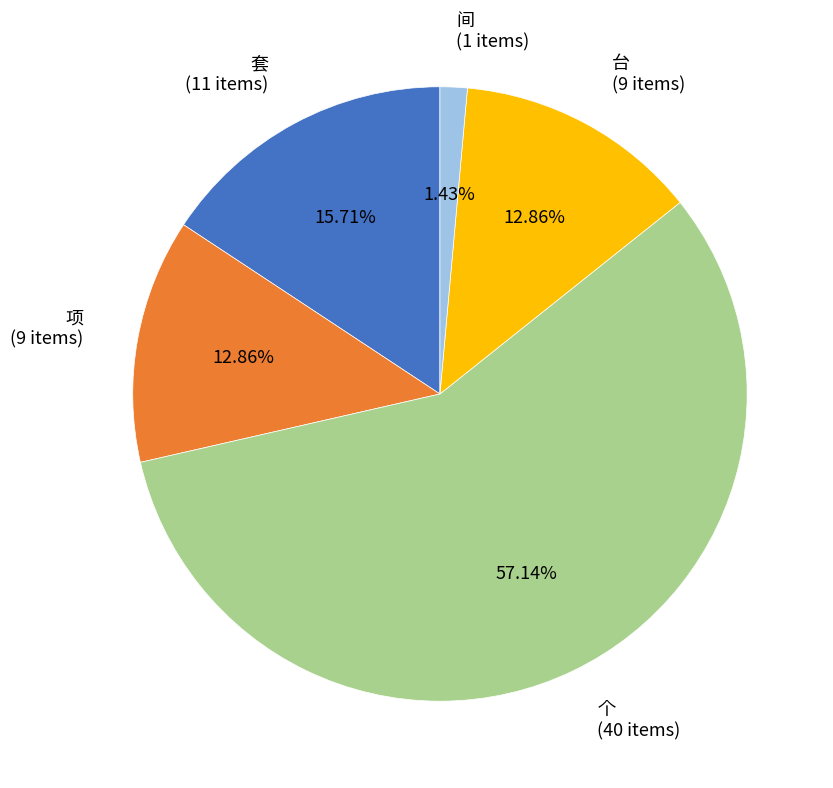

To the nearest percent, what is the average slice percentage?

20%